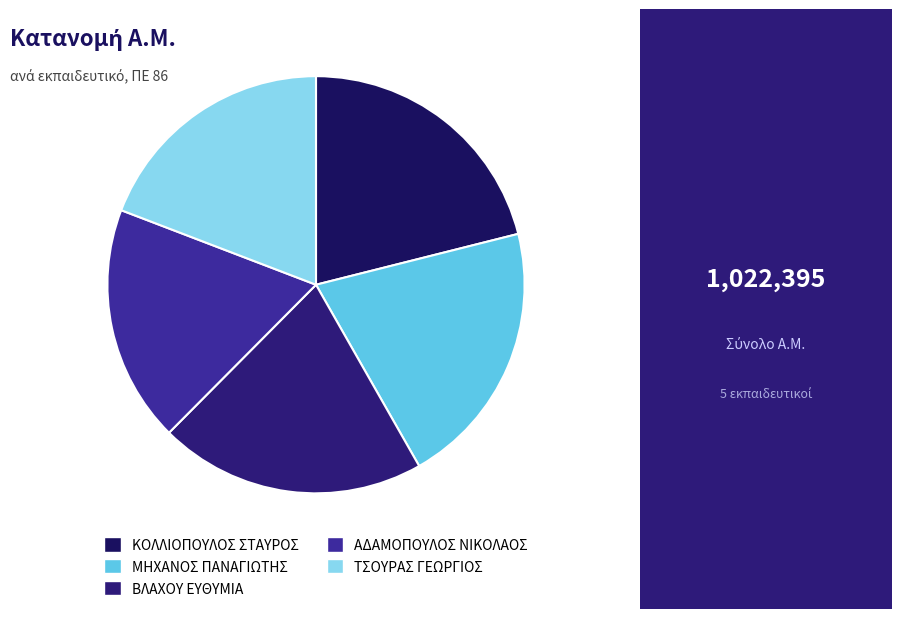

How many segments does this pie chart have?

5